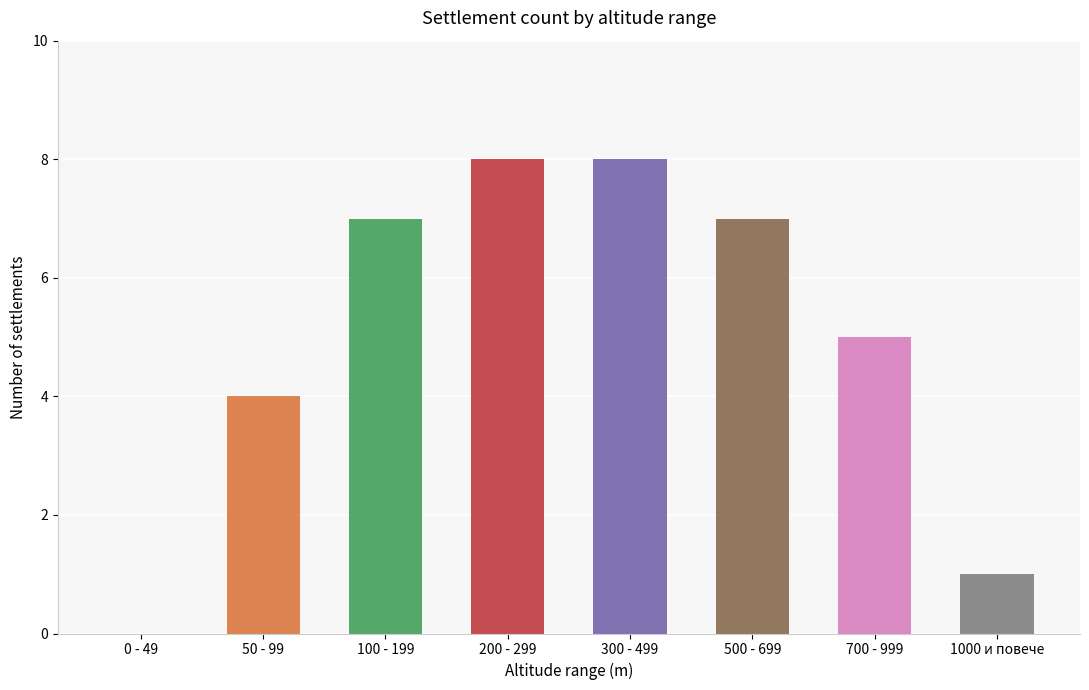

Are the bars horizontal?

No